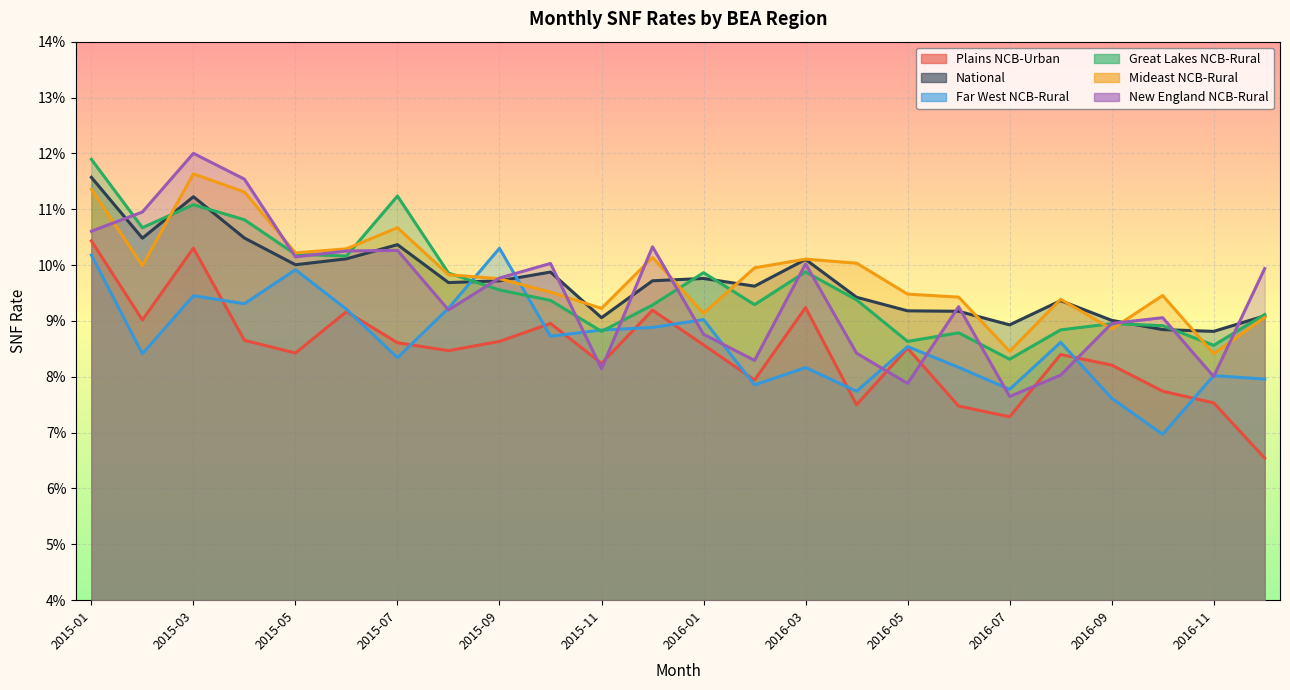

Between 2016-05 and 23, which series saw the biggest shift?

Far West NCB-Rural